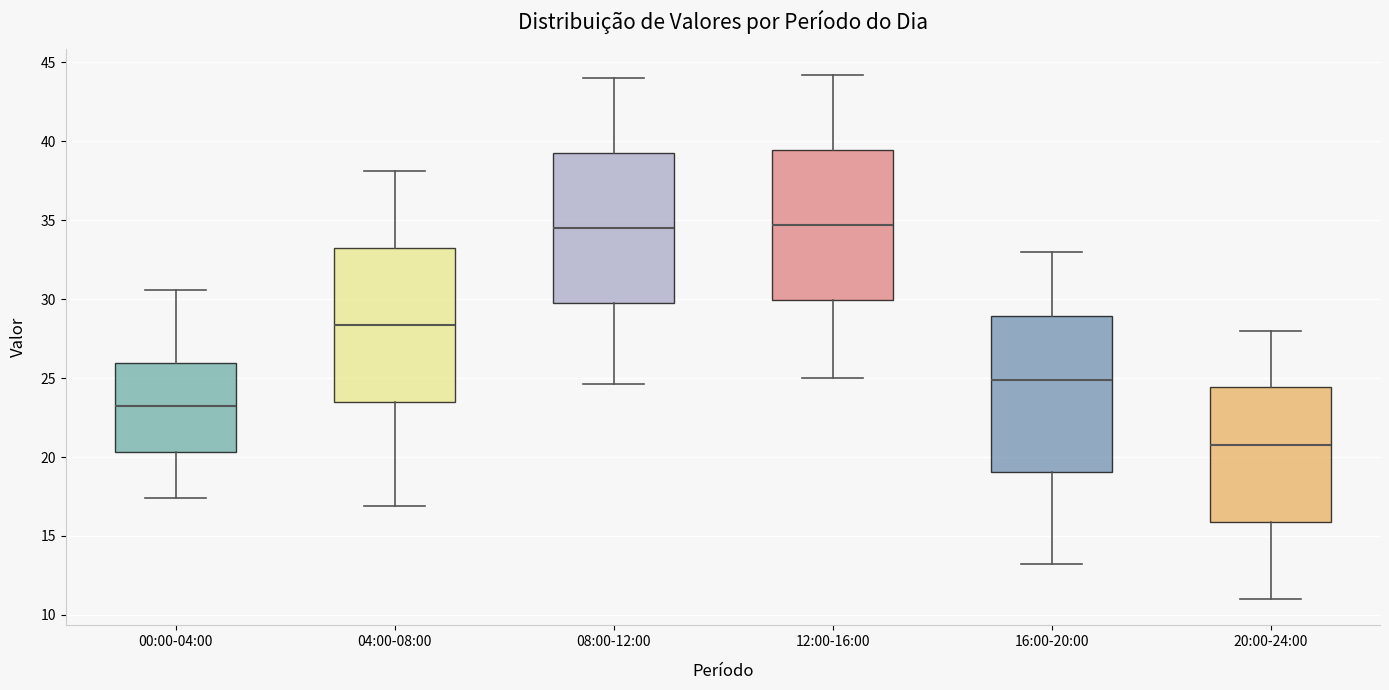

Where does the upper whisker of the box for 16:00-20:00 end on the y-axis? The values are not printed on the chart, so give them approximately, as read against the axis.

33.0